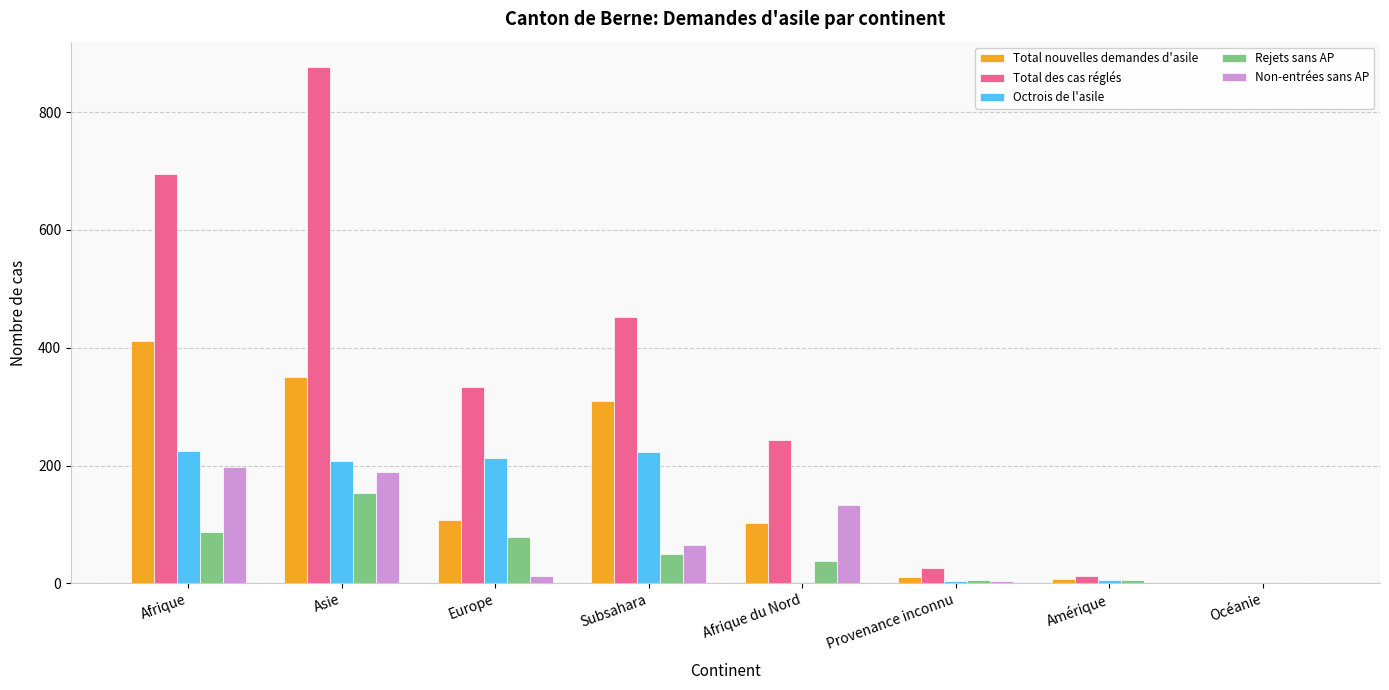

What is the sum of all Total des cas réglés values?

2638